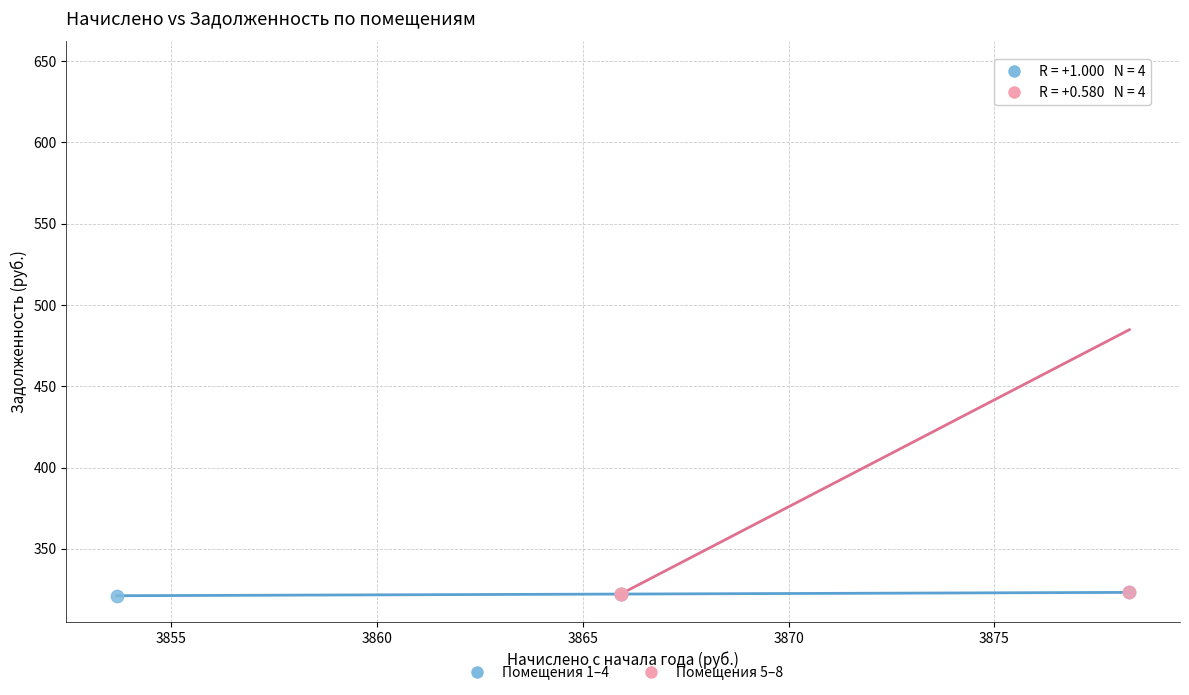

What are all the series names shown in the legend?

Помещения 1–4, Помещения 5–8